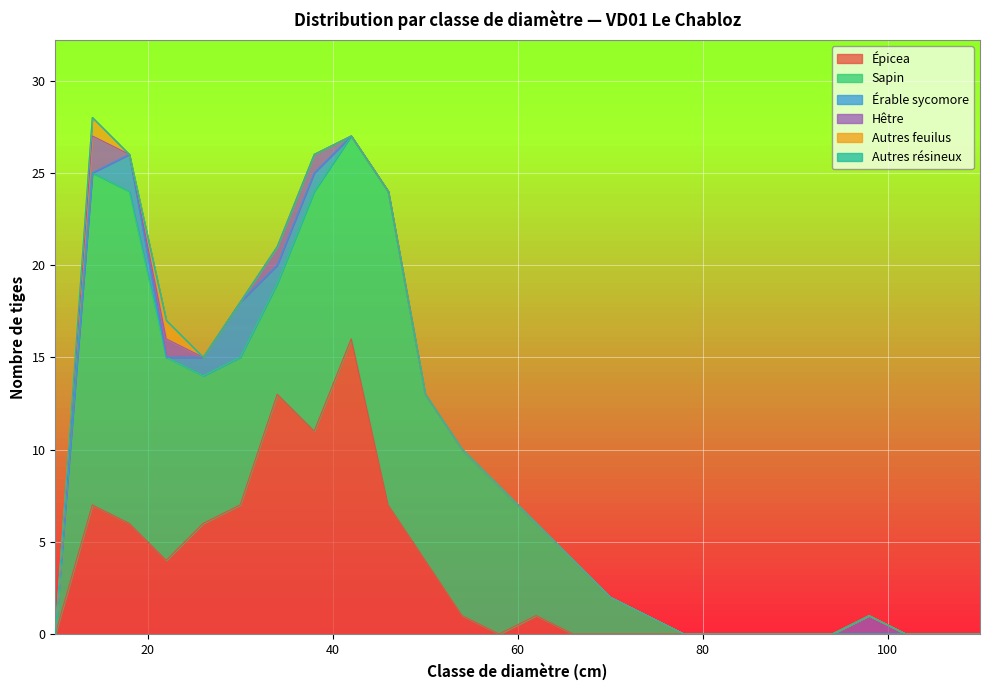

In Hêtre, how many points are lower than both neighbors (excluding endpoints)?

1